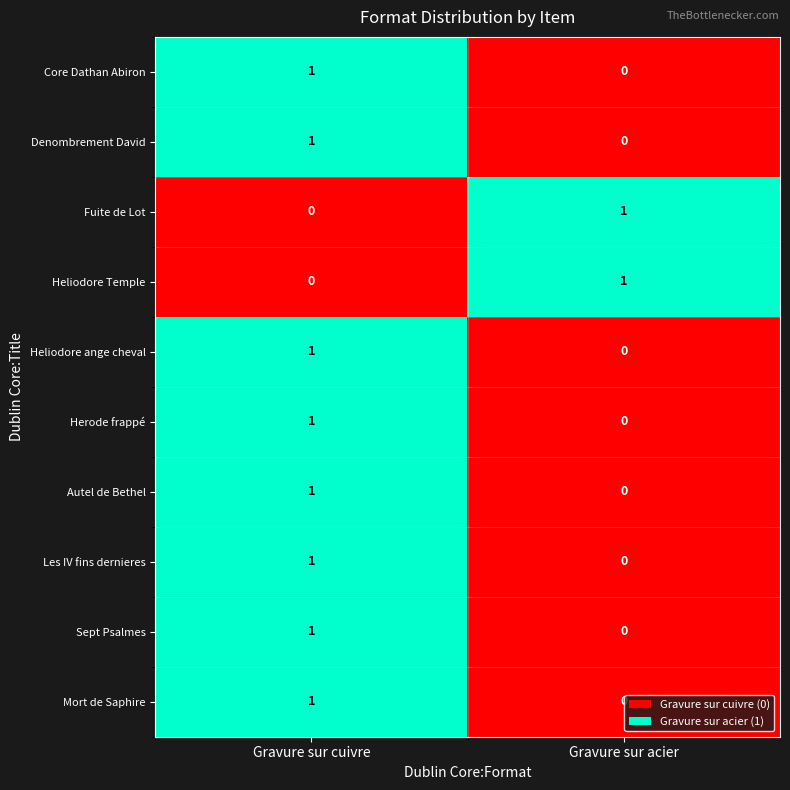

Reading right to left, extract all data points from this chart.

Core Dathan Abiron: Gravure sur acier=0	Gravure sur cuivre=1
Denombrement David: Gravure sur acier=0	Gravure sur cuivre=1
Fuite de Lot: Gravure sur acier=1	Gravure sur cuivre=0
Heliodore Temple: Gravure sur acier=1	Gravure sur cuivre=0
Heliodore ange cheval: Gravure sur acier=0	Gravure sur cuivre=1
Herode frappé: Gravure sur acier=0	Gravure sur cuivre=1
Autel de Bethel: Gravure sur acier=0	Gravure sur cuivre=1
Les IV fins dernieres: Gravure sur acier=0	Gravure sur cuivre=1
Sept Psalmes: Gravure sur acier=0	Gravure sur cuivre=1
Mort de Saphire: Gravure sur acier=0	Gravure sur cuivre=1